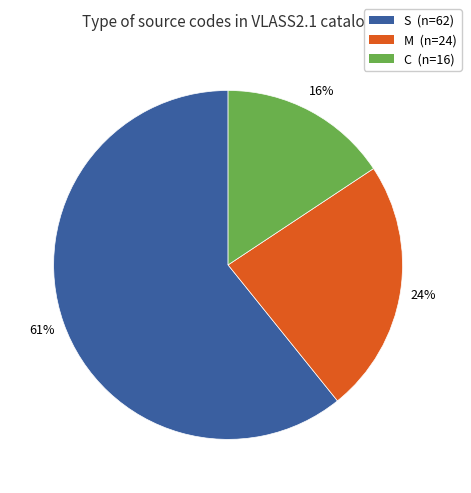

Do S (n=62) and C (n=16) together represent more than half of the pie?

Yes